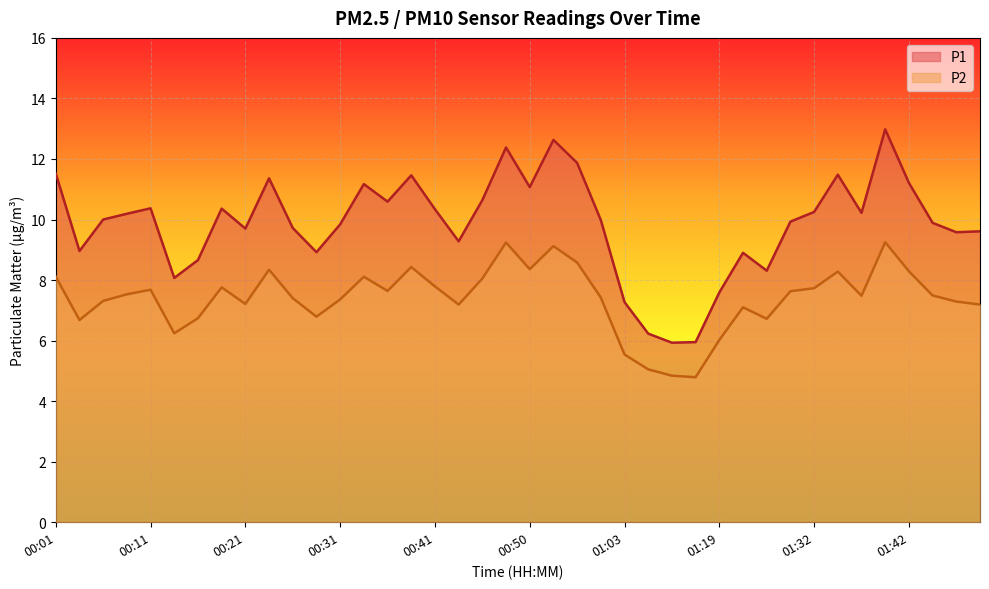

List the series in order of their overall mean, highest first.

P1, P2